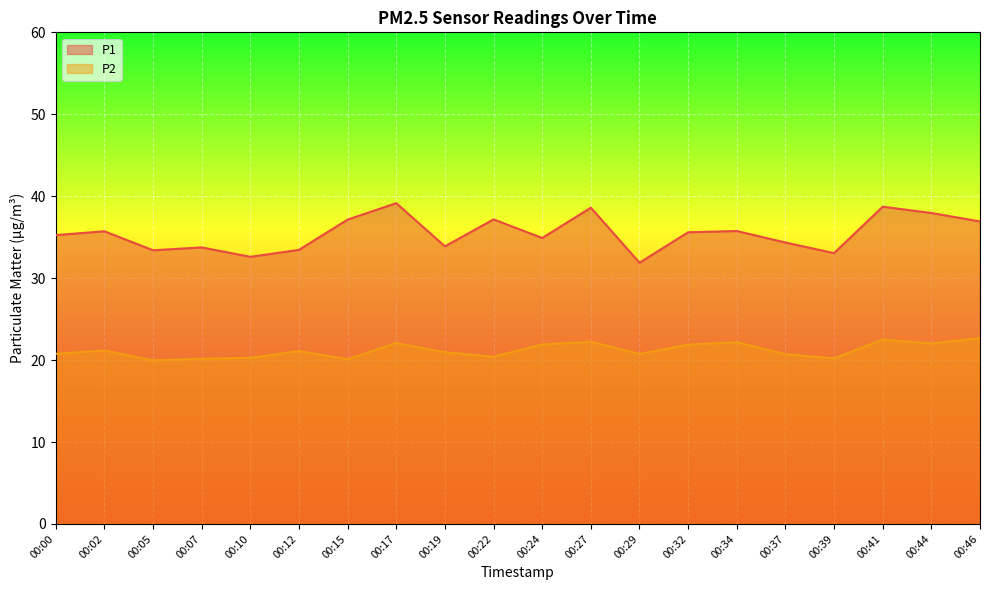

How many lines are shown in the chart?

2